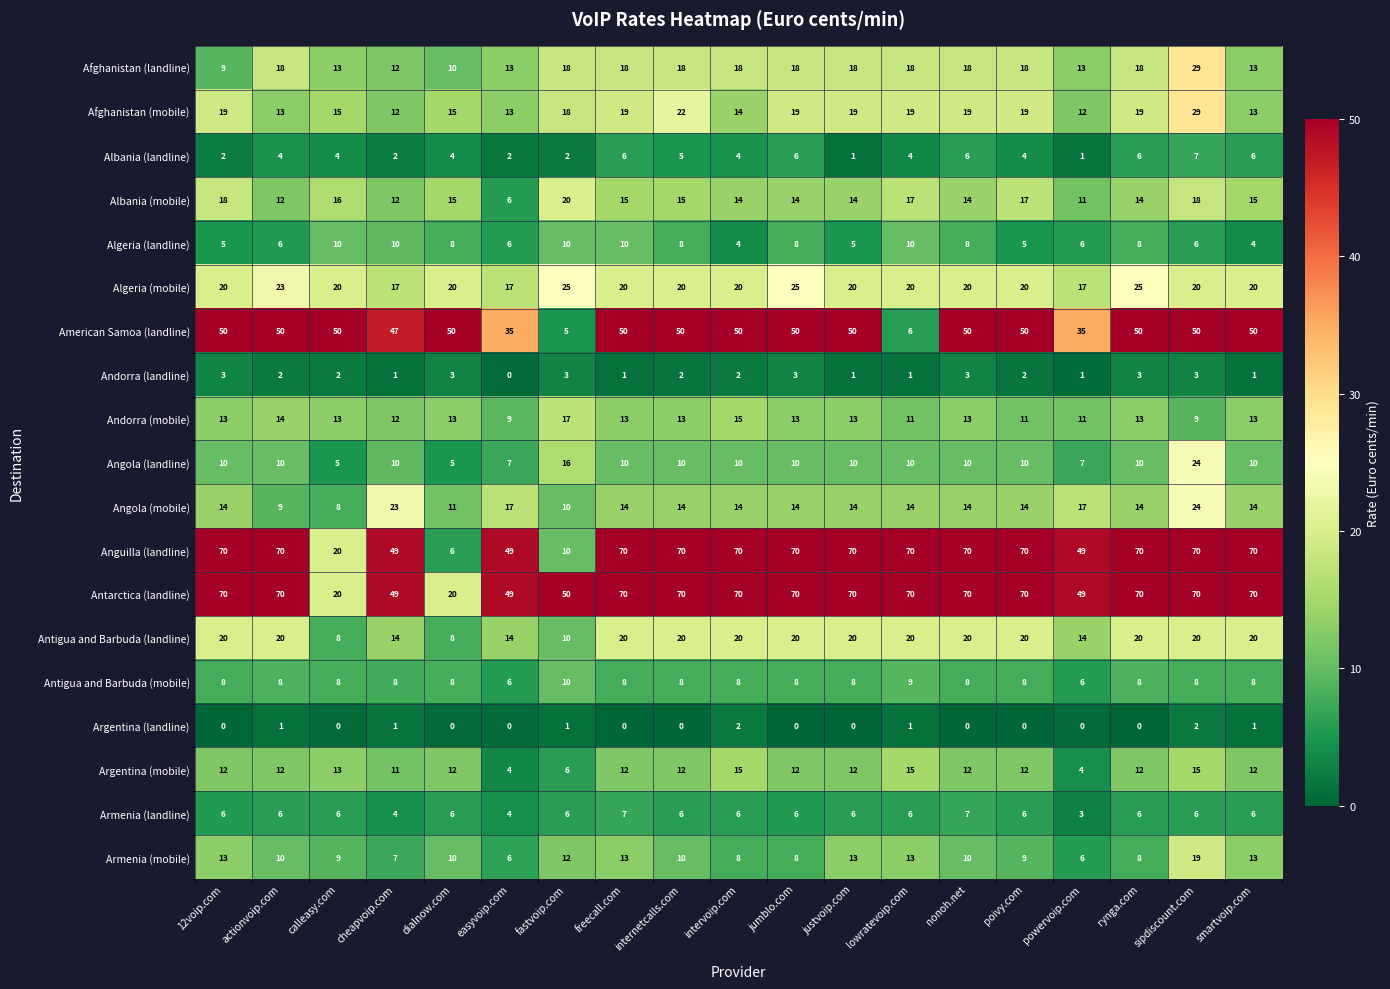

Count the number of categories in the chart.

19